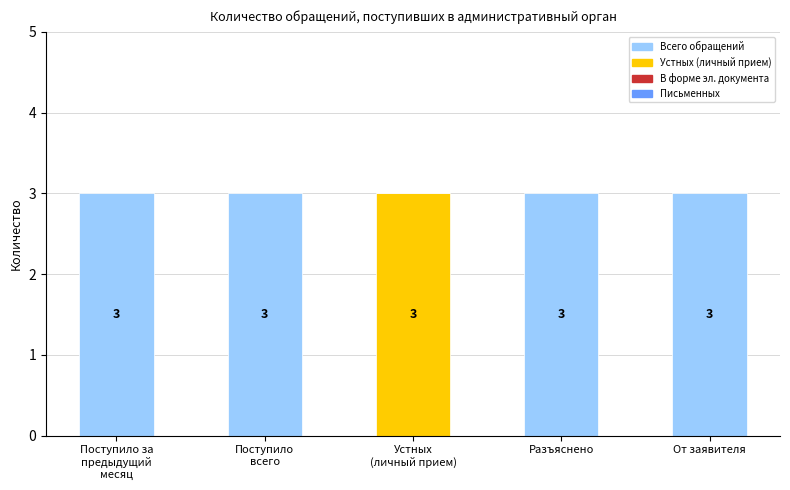

What is the total value across all series at Разъяснено?

3